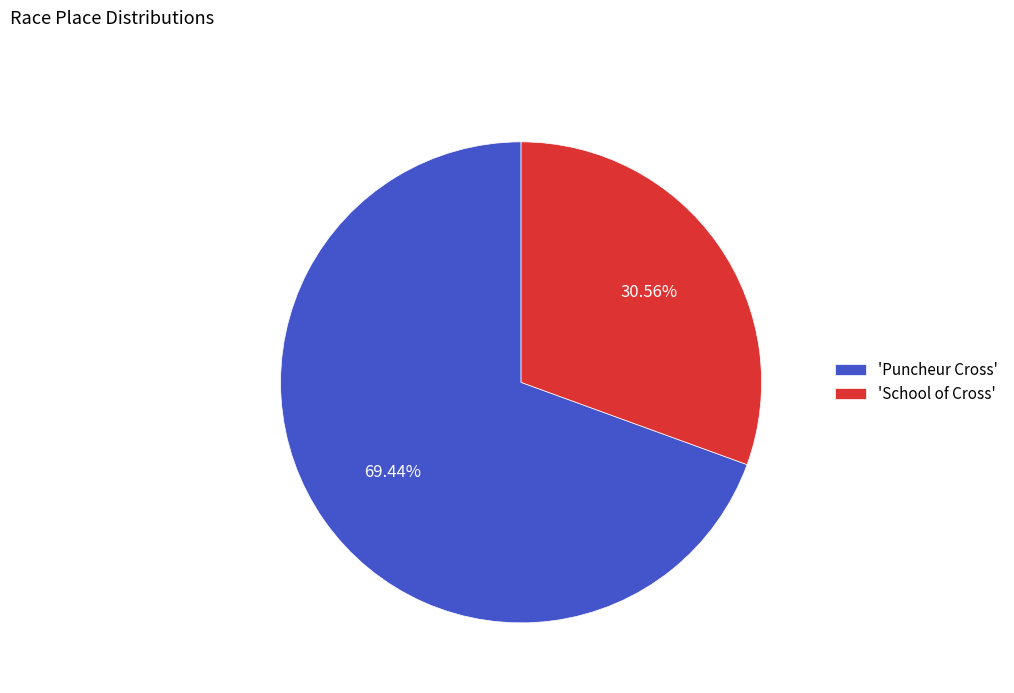

To the nearest percent, what is the difference between the largest and smallest slice percentages?

39%